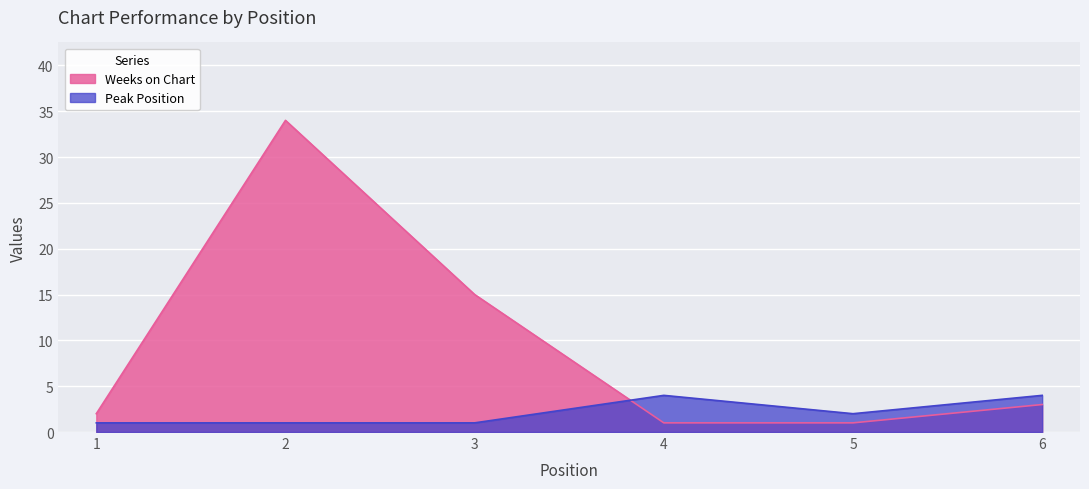

How many series are shown in this chart?

2